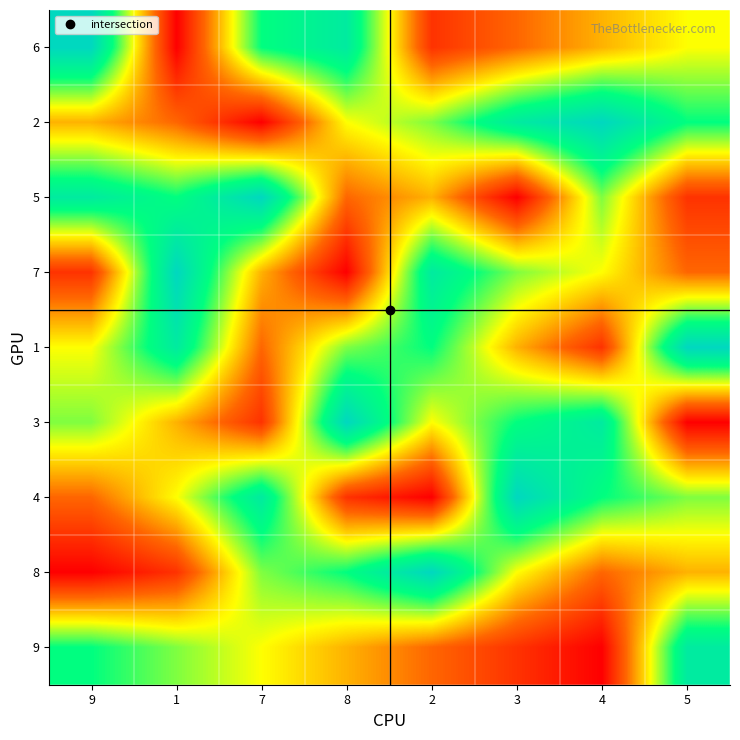

At which category is the sum across all series the highest?

9